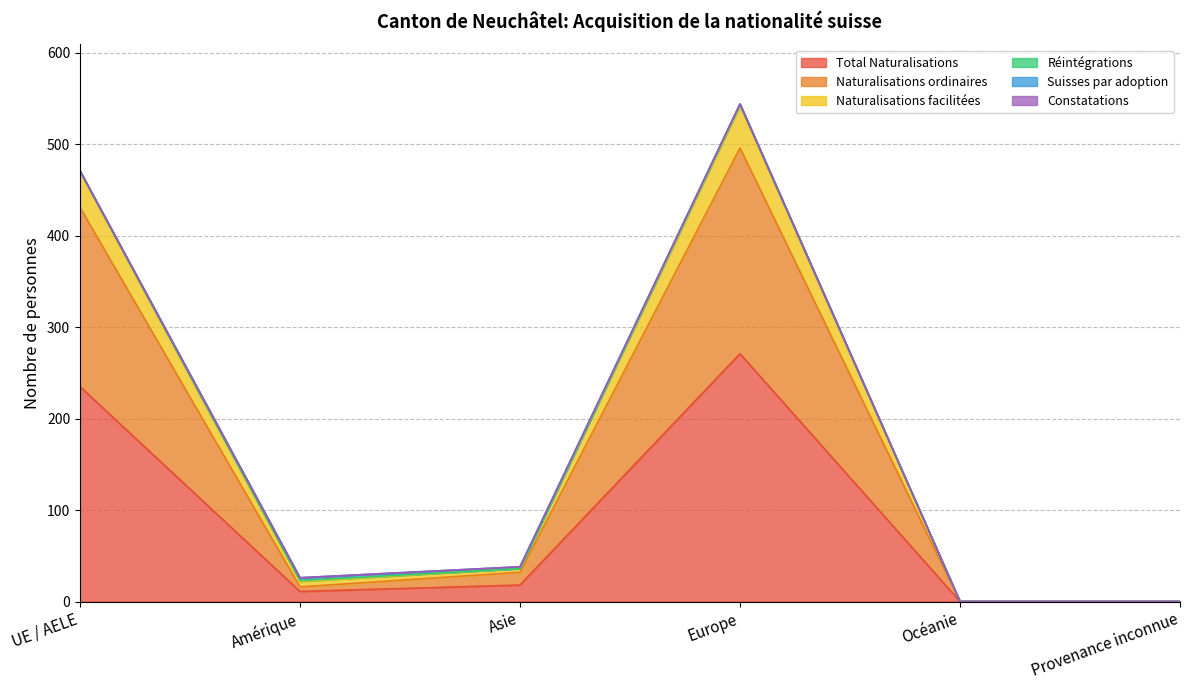

How many values in Total Naturalisations are above zero?

4